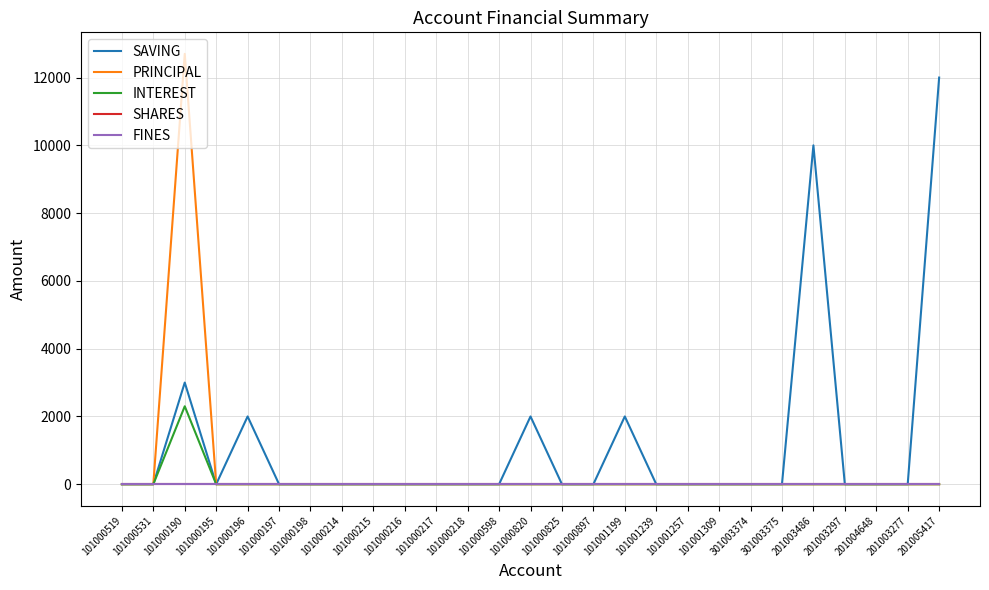

Rank the categories by INTEREST value from lowest to highest.

101000519, 101000531, 101000195, 101000196, 101000197, 101000198, 101000214, 101000215, 101000216, 101000217, 101000218, 101000598, 101000820, 101000825, 101000897, 101001199, 101001239, 101001257, 101001309, 301003374, 301003375, 201003486, 201003297, 201004648, 201003277, 201005417, 101000190